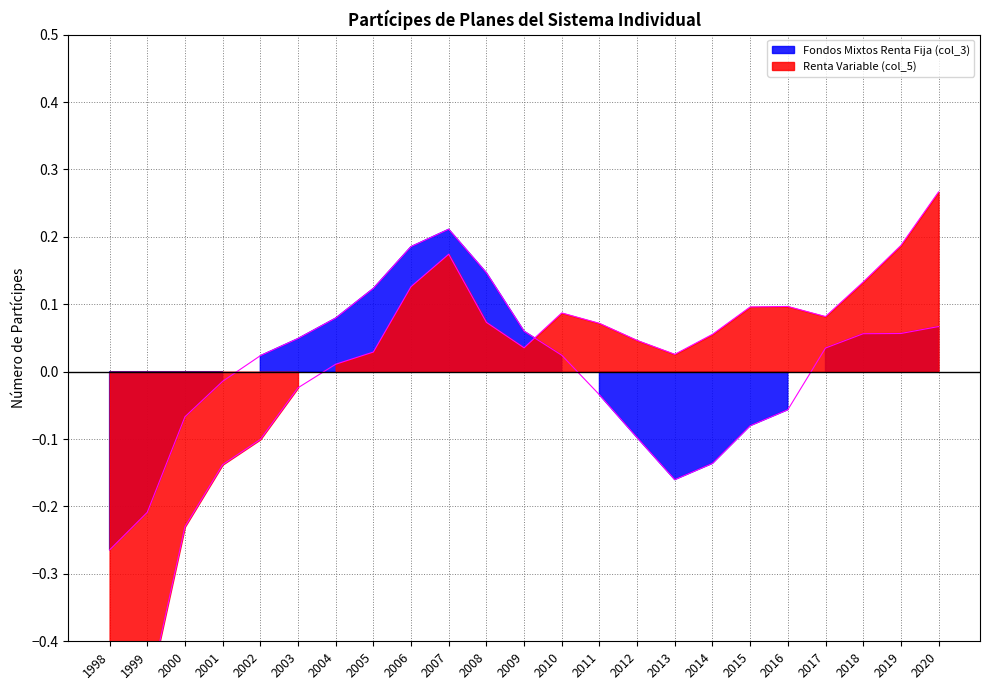

Rank the categories by Renta Variable (col_5) value from lowest to highest.

1998, 1999, 2000, 2001, 2002, 2003, 2004, 2013, 2005, 2009, 2012, 2014, 2011, 2008, 2017, 2010, 2015, 2016, 2006, 2018, 2007, 2019, 2020